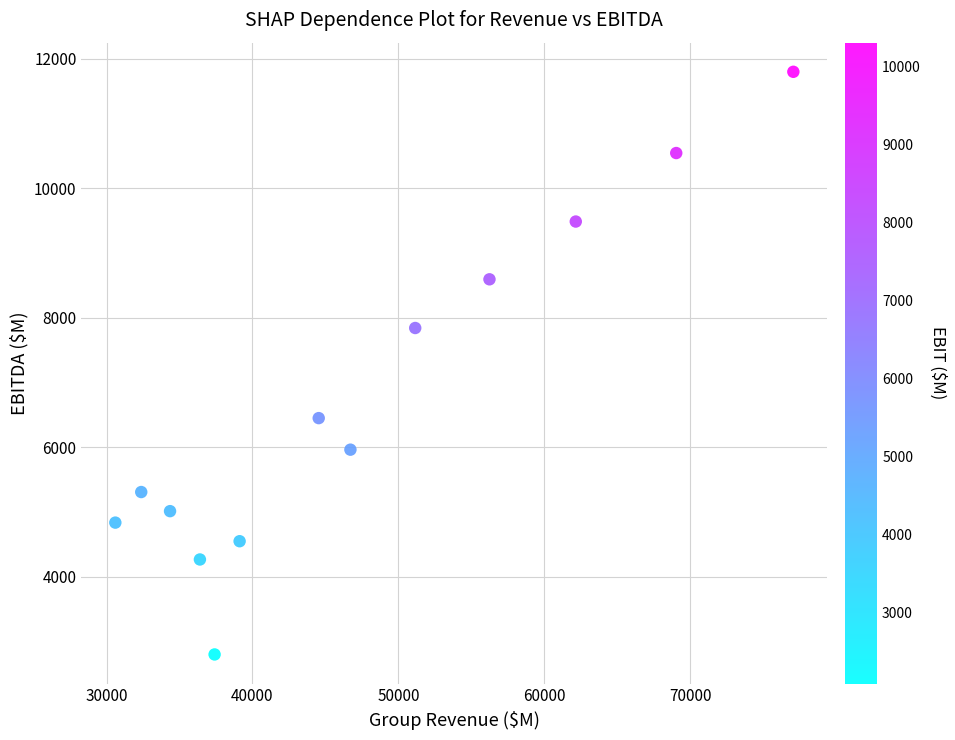

What Y value in the scatter plot is closest to 7300?

7843.0